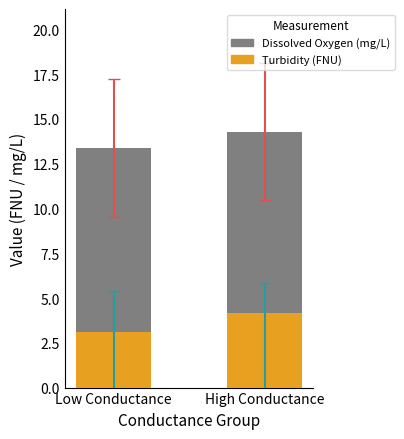

What is the total value across all series at Low Conductance?

13.4